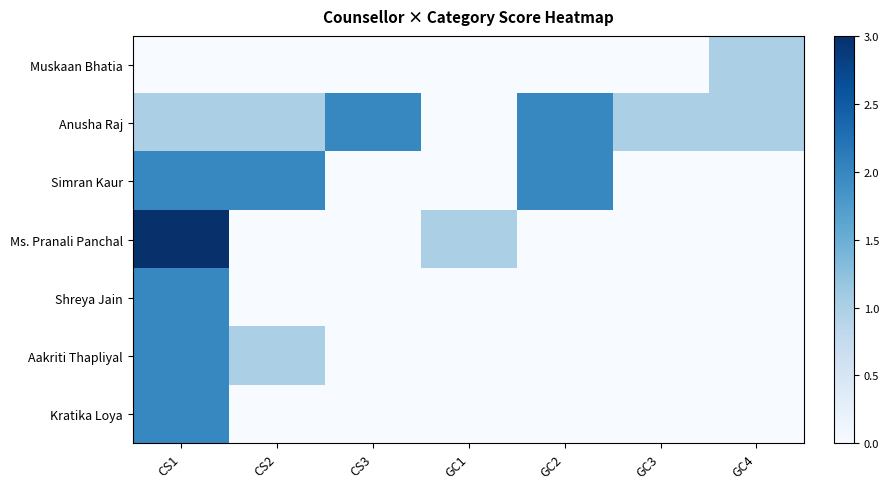

At CS2, list the series in order from largest to smallest.

Simran Kaur, Anusha Raj, Aakriti Thapliyal, Muskaan Bhatia, Ms. Pranali Panchal, Shreya Jain, Kratika Loya